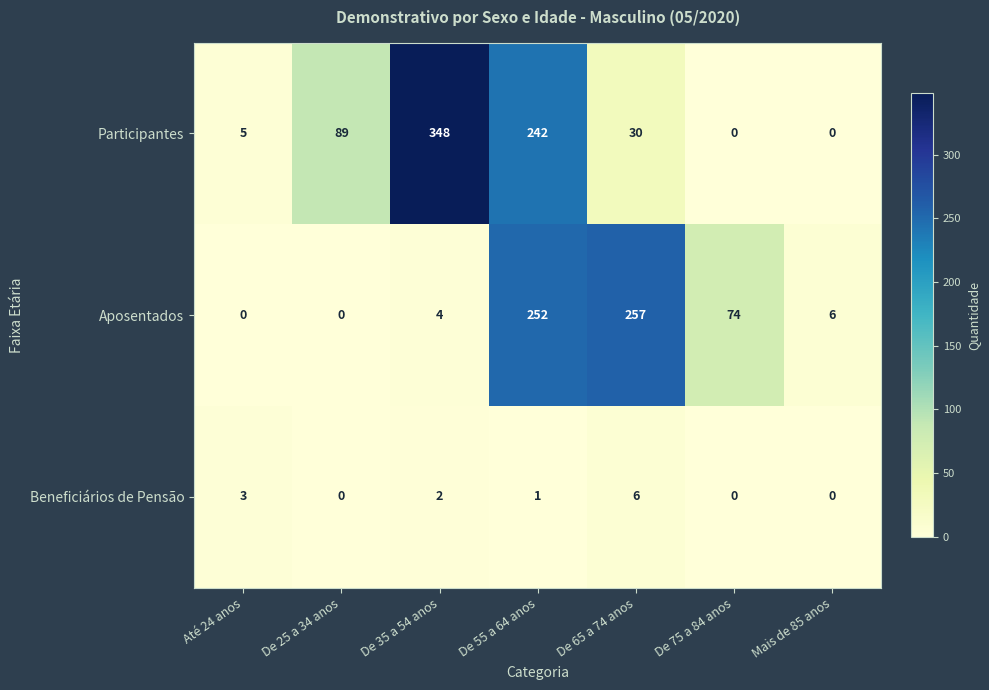

Reading left to right, extract all data points from this chart.

Participantes: Até 24 anos=5	De 25 a 34 anos=89	De 35 a 54 anos=348	De 55 a 64 anos=242	De 65 a 74 anos=30	De 75 a 84 anos=0	Mais de 85 anos=0
Aposentados: Até 24 anos=0	De 25 a 34 anos=0	De 35 a 54 anos=4	De 55 a 64 anos=252	De 65 a 74 anos=257	De 75 a 84 anos=74	Mais de 85 anos=6
Beneficiários de Pensão: Até 24 anos=3	De 25 a 34 anos=0	De 35 a 54 anos=2	De 55 a 64 anos=1	De 65 a 74 anos=6	De 75 a 84 anos=0	Mais de 85 anos=0